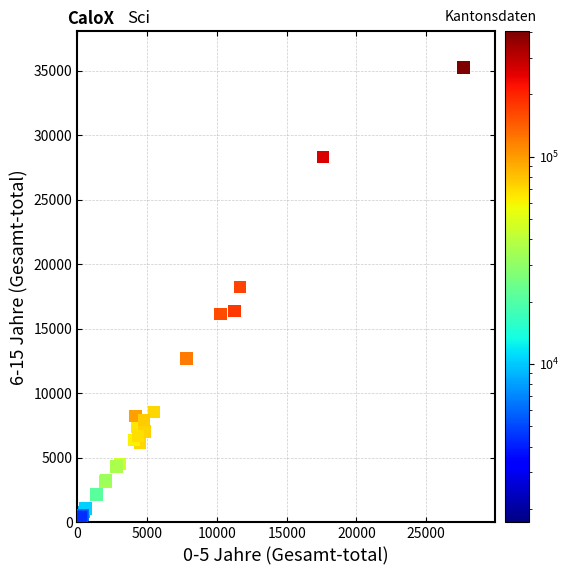

What Y value in the scatter plot is closest to 17690?

18234